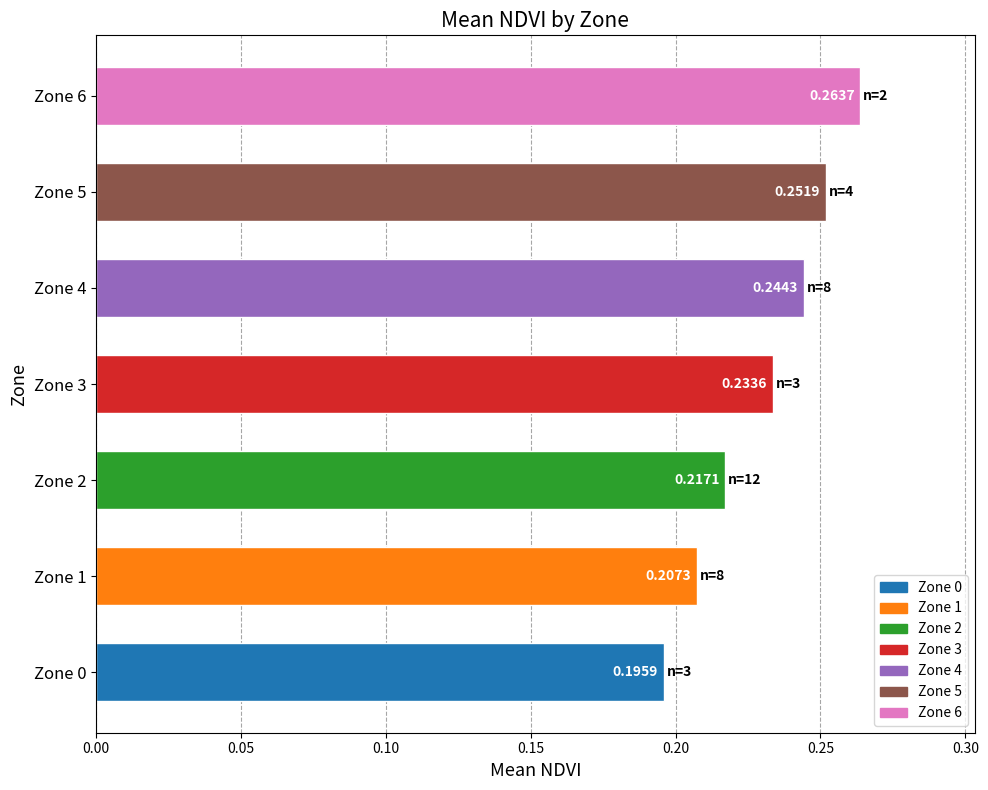

Which has a higher value, Zone 1 or Zone 3?

Zone 3